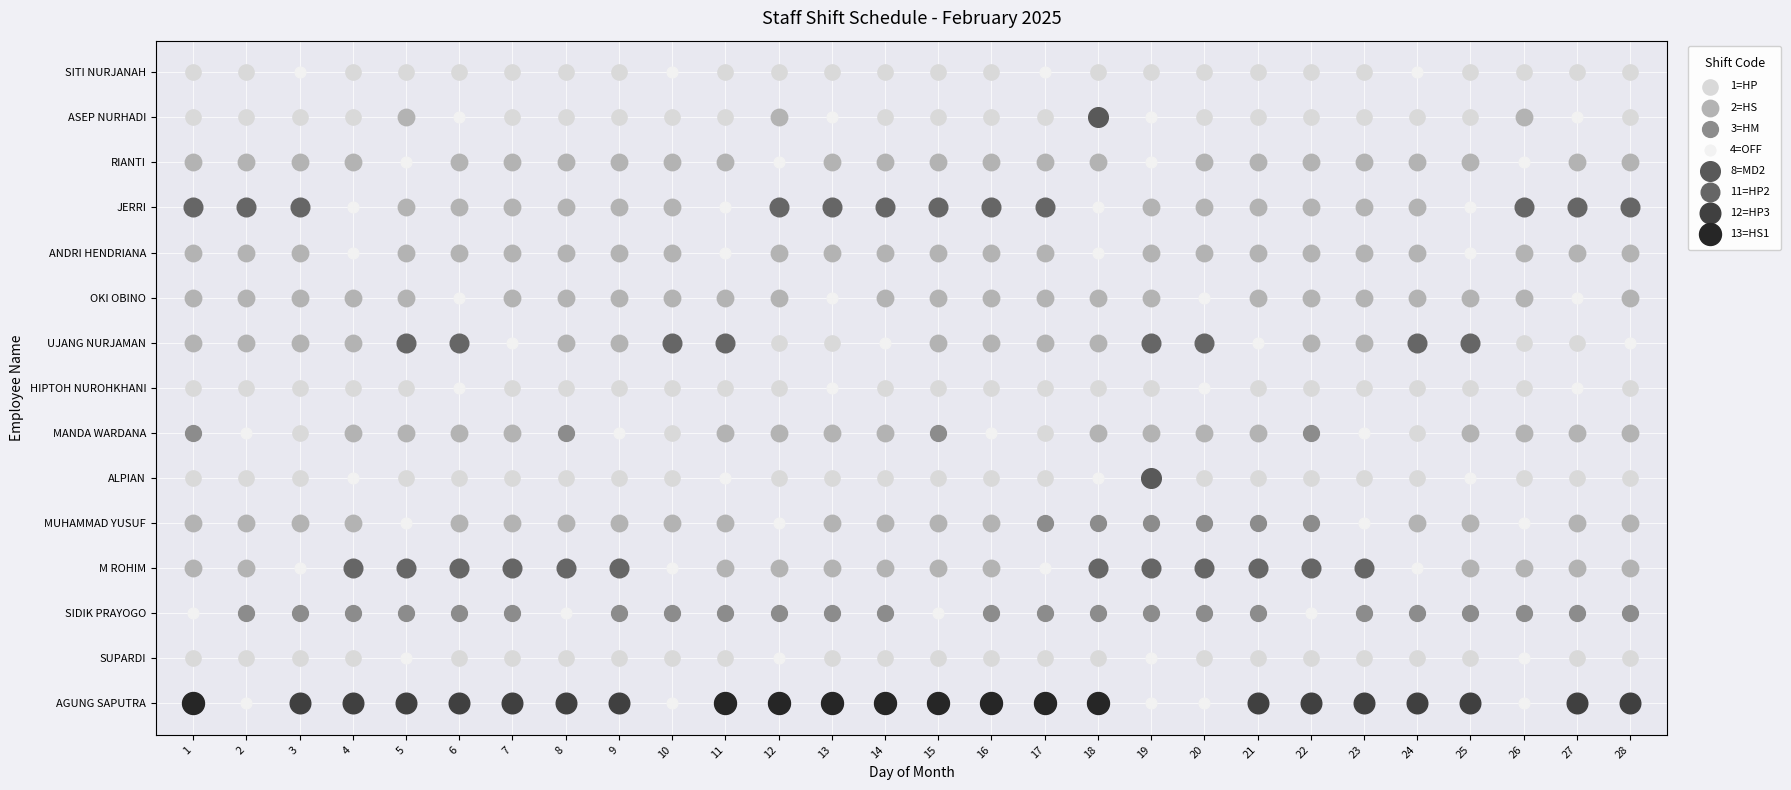

How many data points in RIANTI are above 2?

4